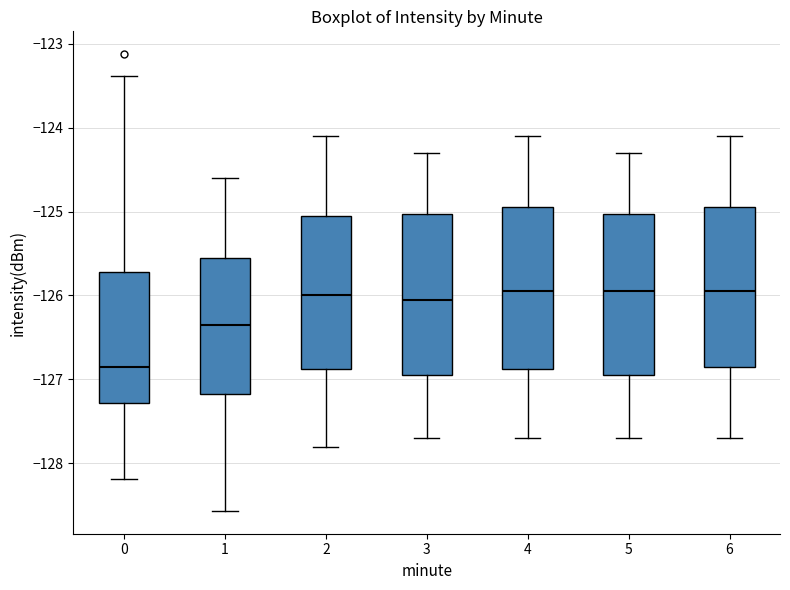

Where does the lower whisker of the box at x = 4 end on the y-axis? The values are not printed on the chart, so give them approximately, as read against the axis.

-127.7